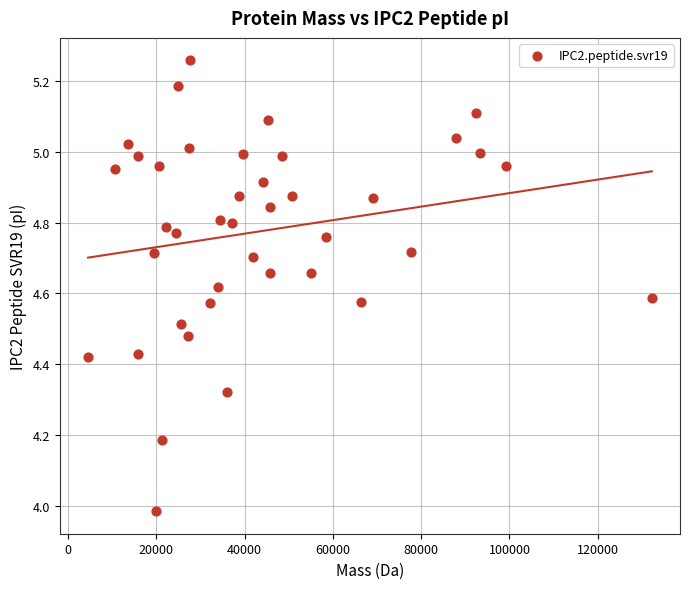

What is the range of X values (max minus min)?

127711.8